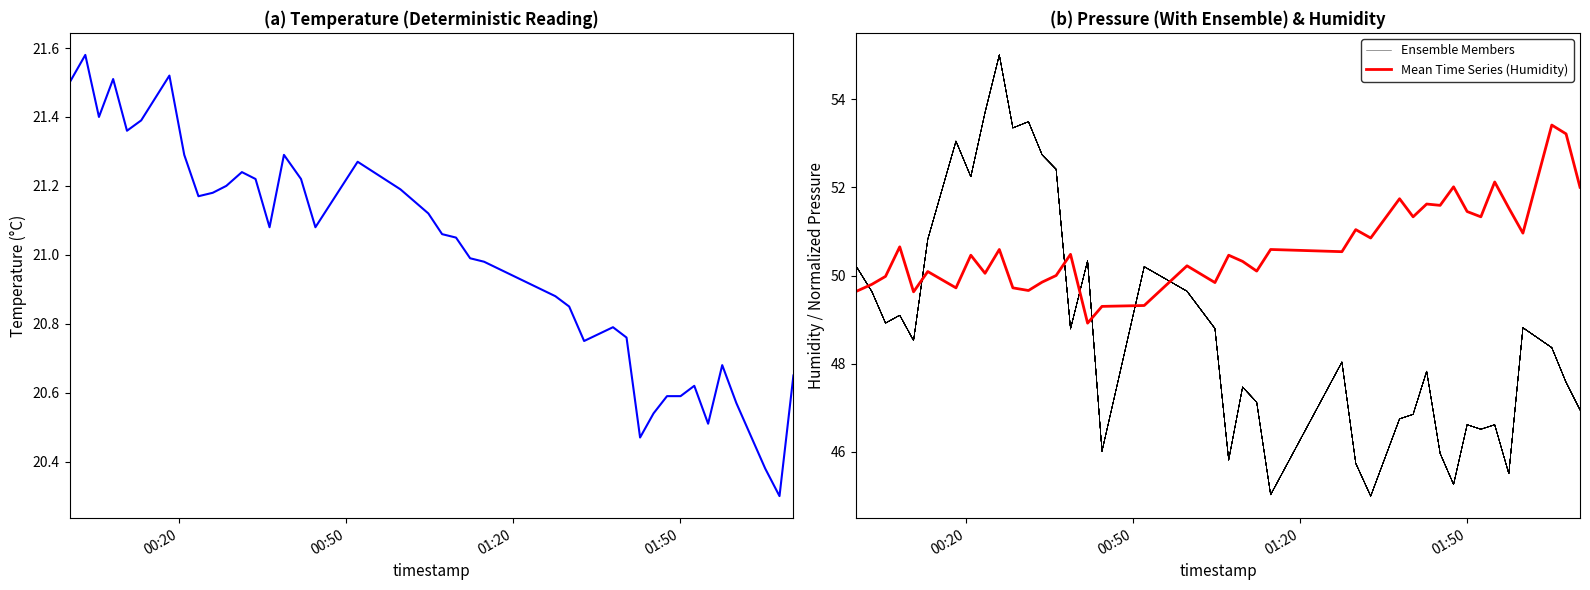

What is the minimum value for Ensemble Members?

45.0